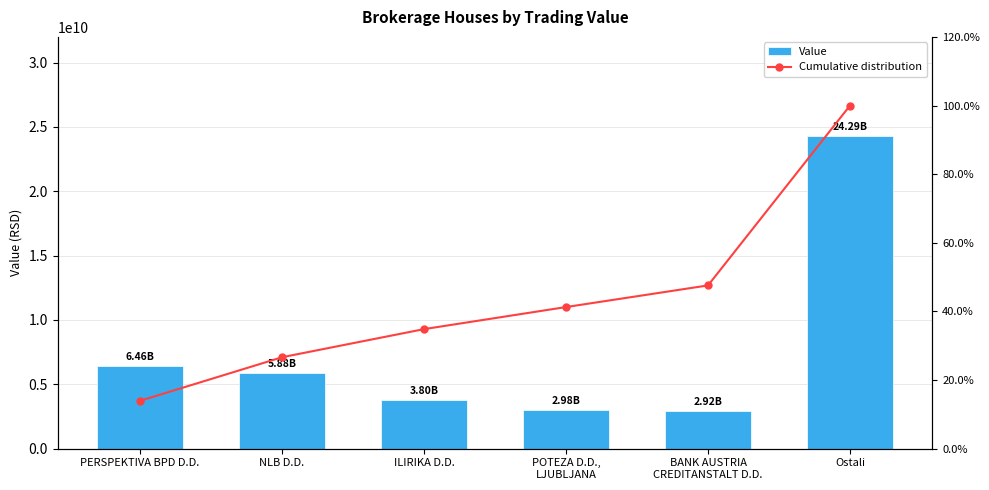

What is the total value across all series at BANK AUSTRIA
CREDITANSTALT D.D.?

2922338335.9